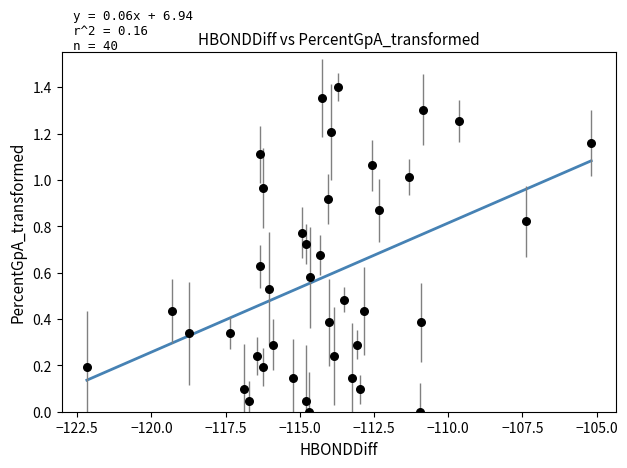

What is the range of X values (max minus min)?

17.0